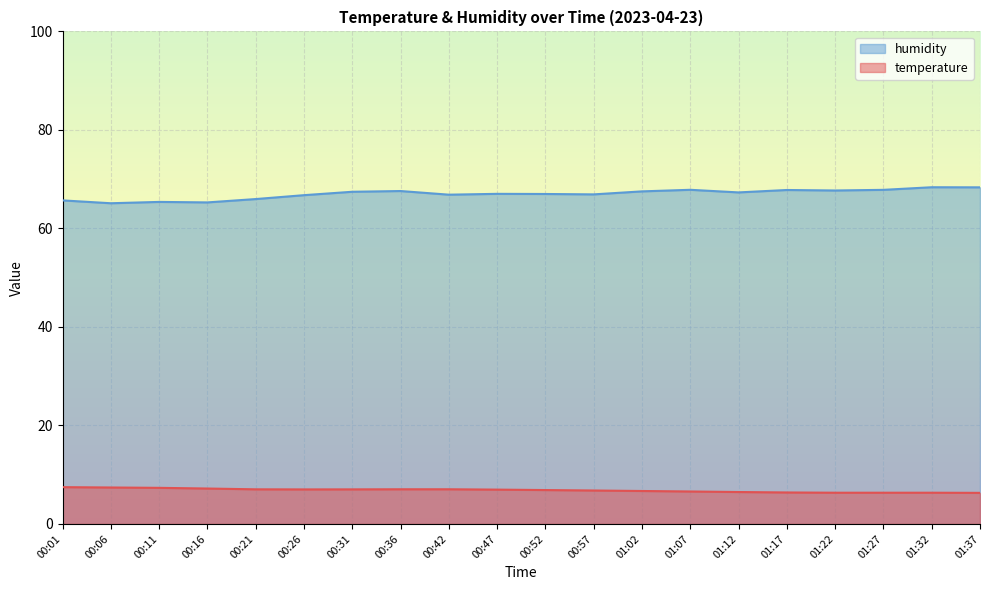

How many categories are shown in the chart?

20